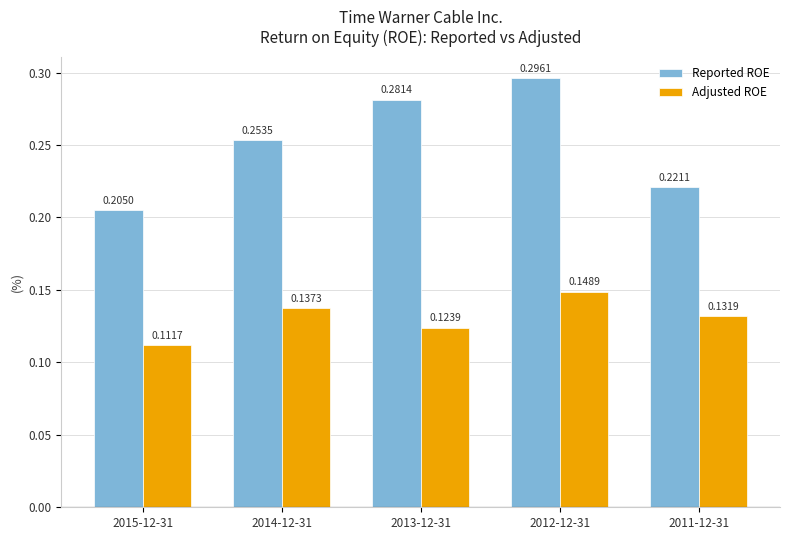

At which category is the sum across all series the highest?

2012-12-31